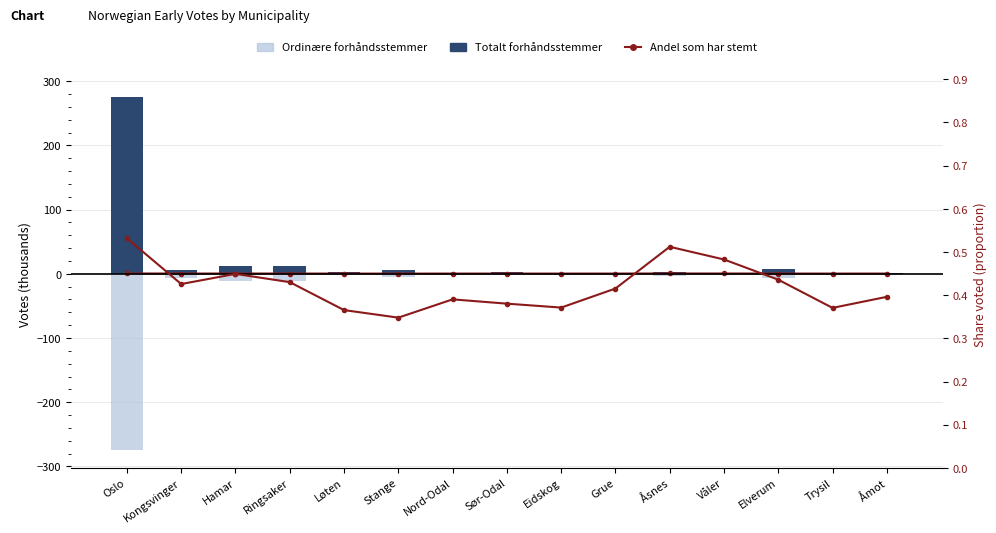

Which series has the widest spread of values?

Totalt forhåndsstemmer